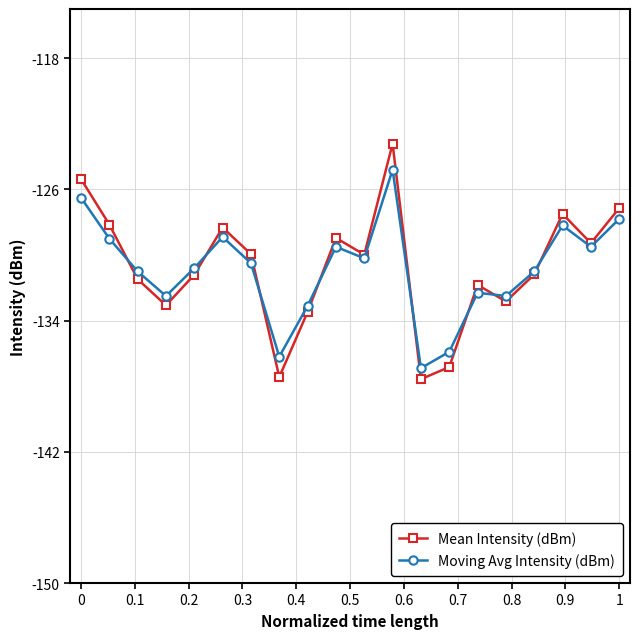

What is the value of the Moving Avg Intensity (dBm) point at the 2nd from the left?

-129.0